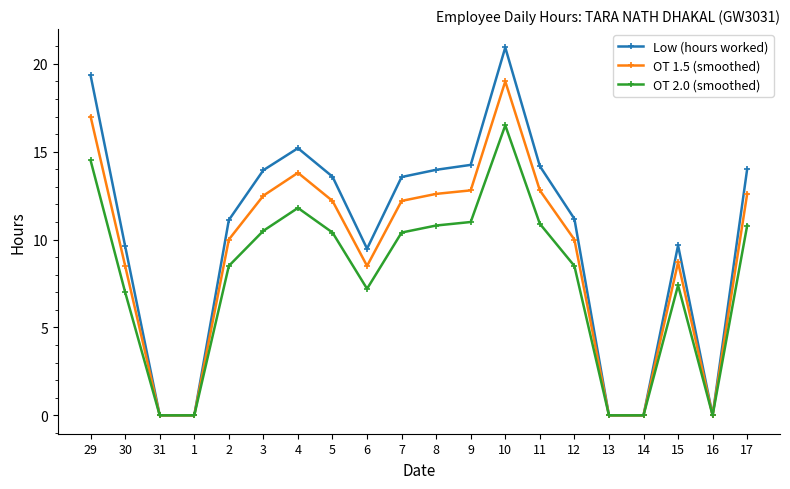

Which label corresponds to the largest value in the chart?

10